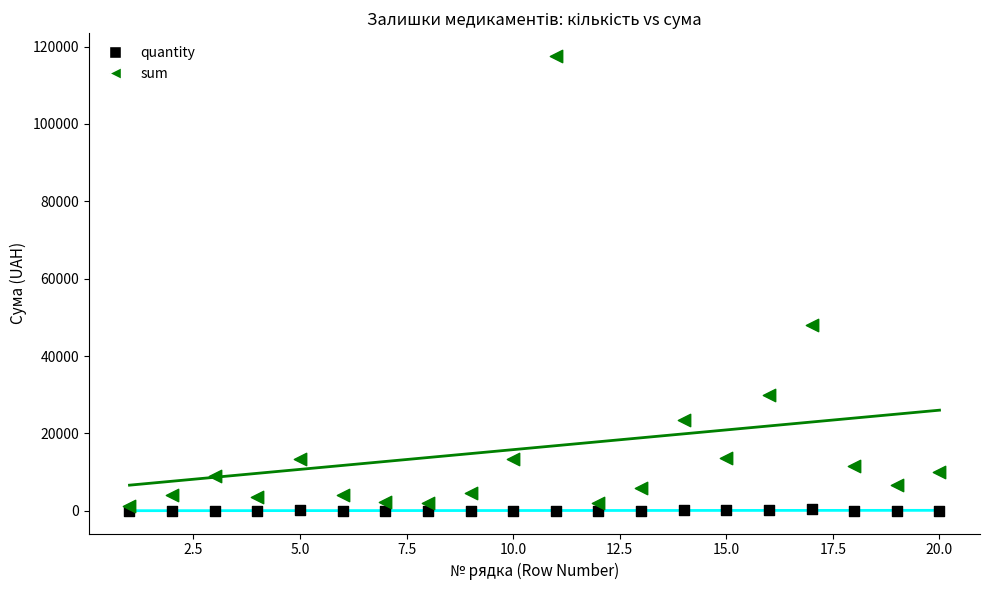

Which series has the largest Y range (max minus min)?

sum